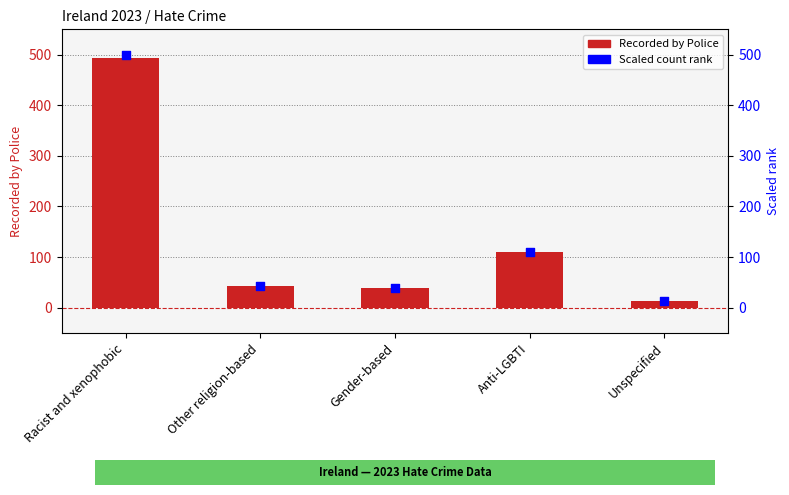

Which series contains the highest Y value?

Scaled count rank